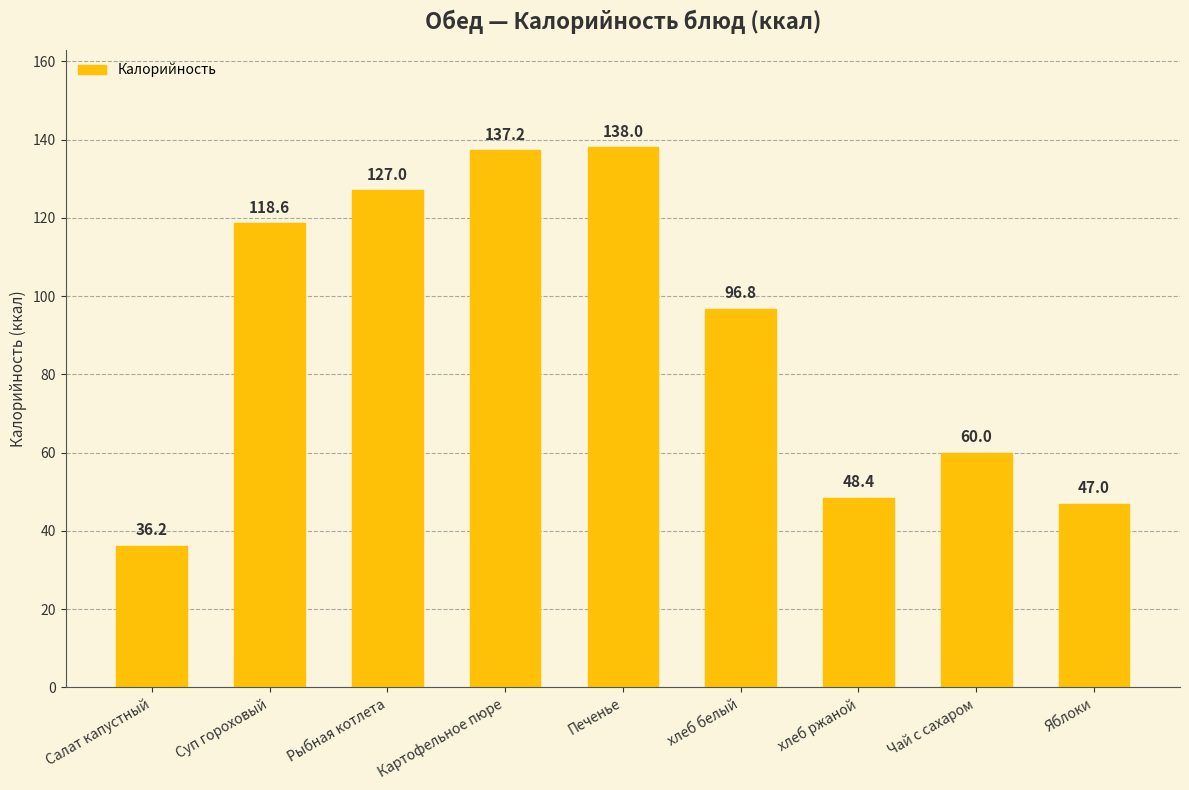

List the labels in order of value, smallest first.

Салат капустный, Яблоки, хлеб ржаной, Чай с сахаром, хлеб белый, Суп гороховый, Рыбная котлета, Картофельное пюре, Печенье